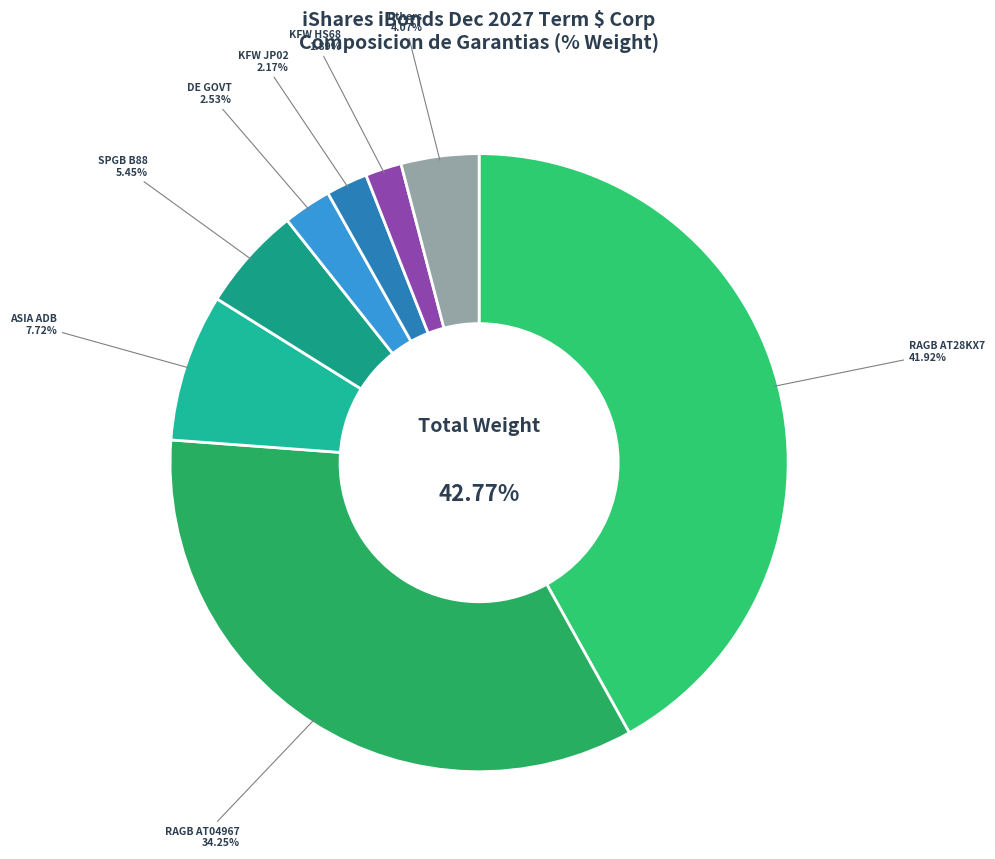

True or false: SPAIN (KINGDOM OF) ES00000128S2 accounts for 9% of the total.

False